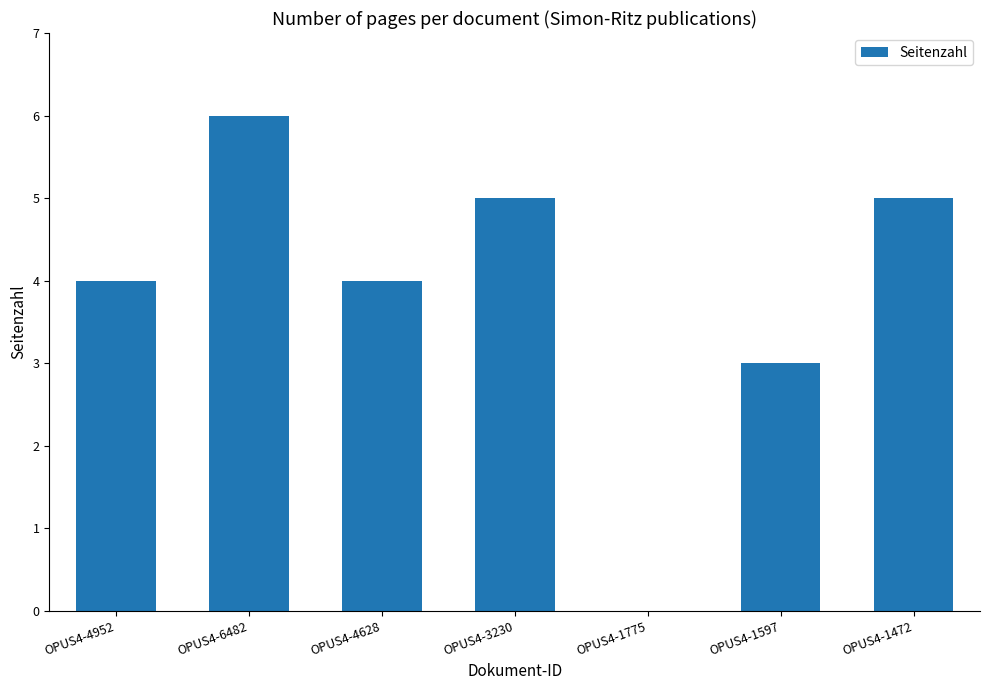

How many categories are shown in the chart?

7